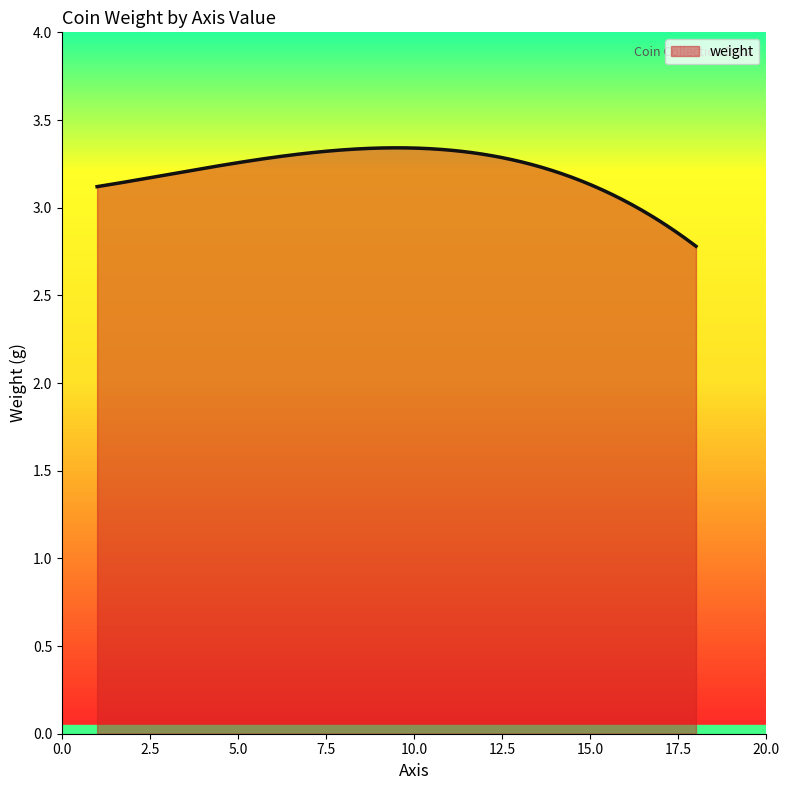

What is the difference between the maximum and minimum values?

0.6